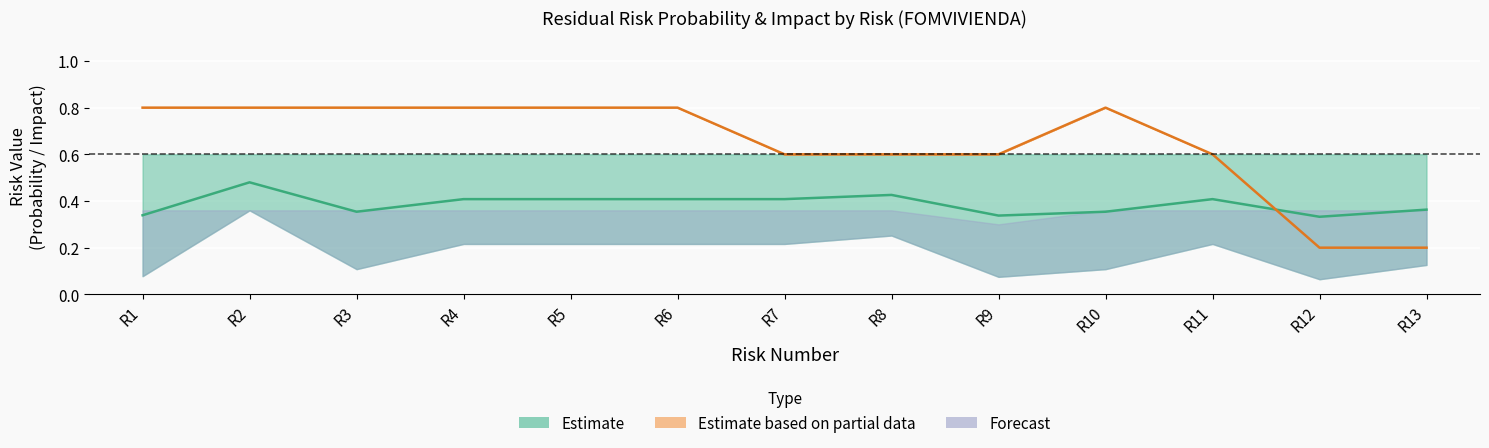

What is the value of the Impacto Inherente point at the 5th from the left?

0.8